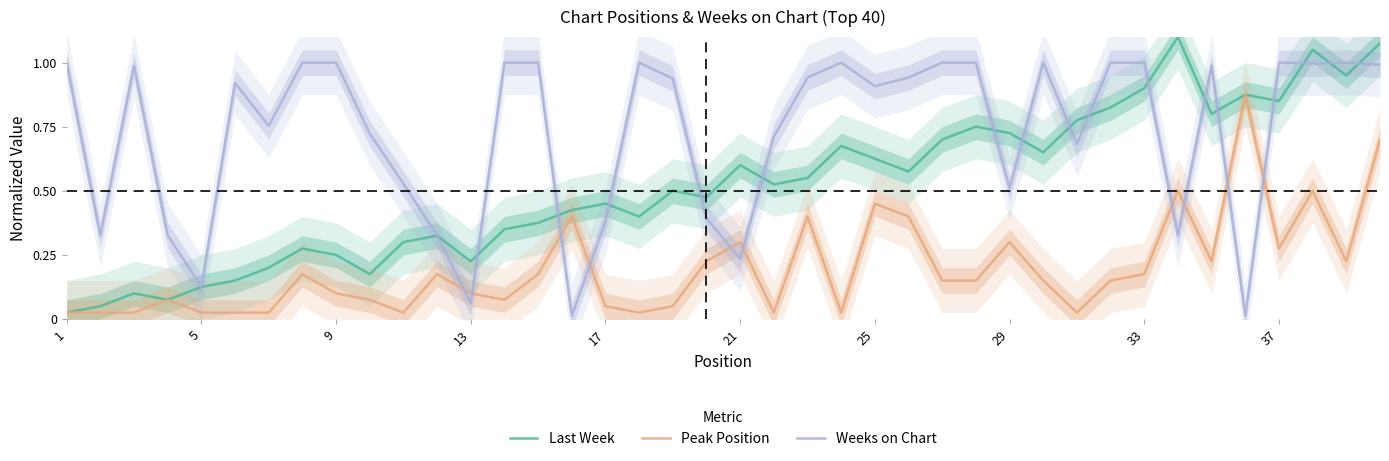

What is the sum of all Weeks on Chart values?

29.0